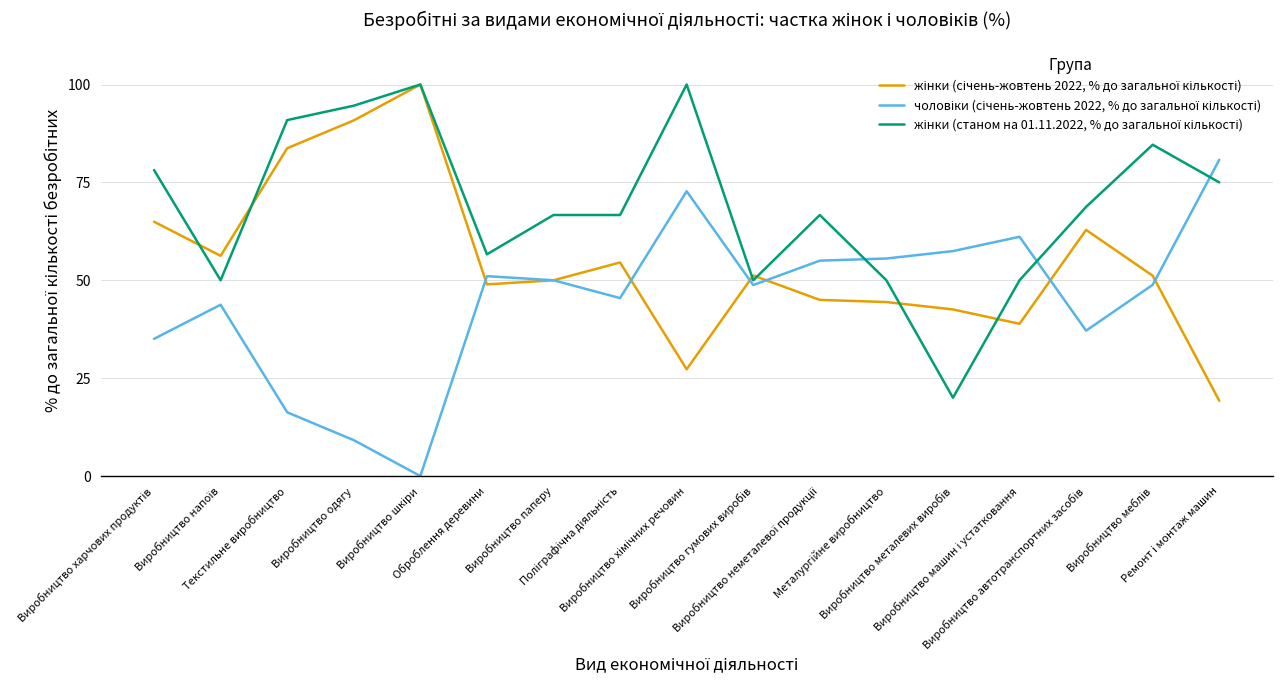

Does the chart display data point markers on the line(s)?

No